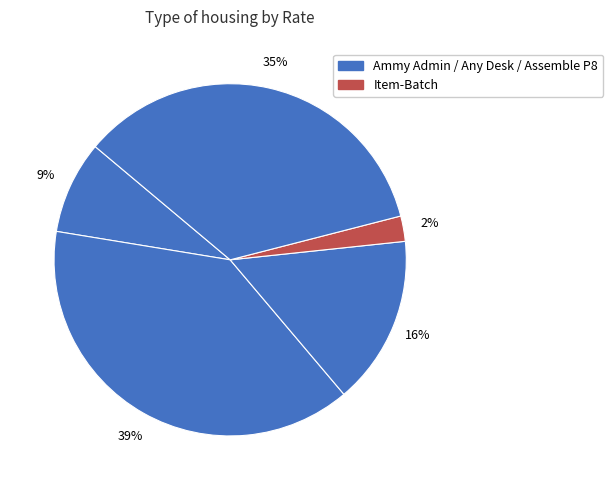

Count the number of slices in the pie.

5